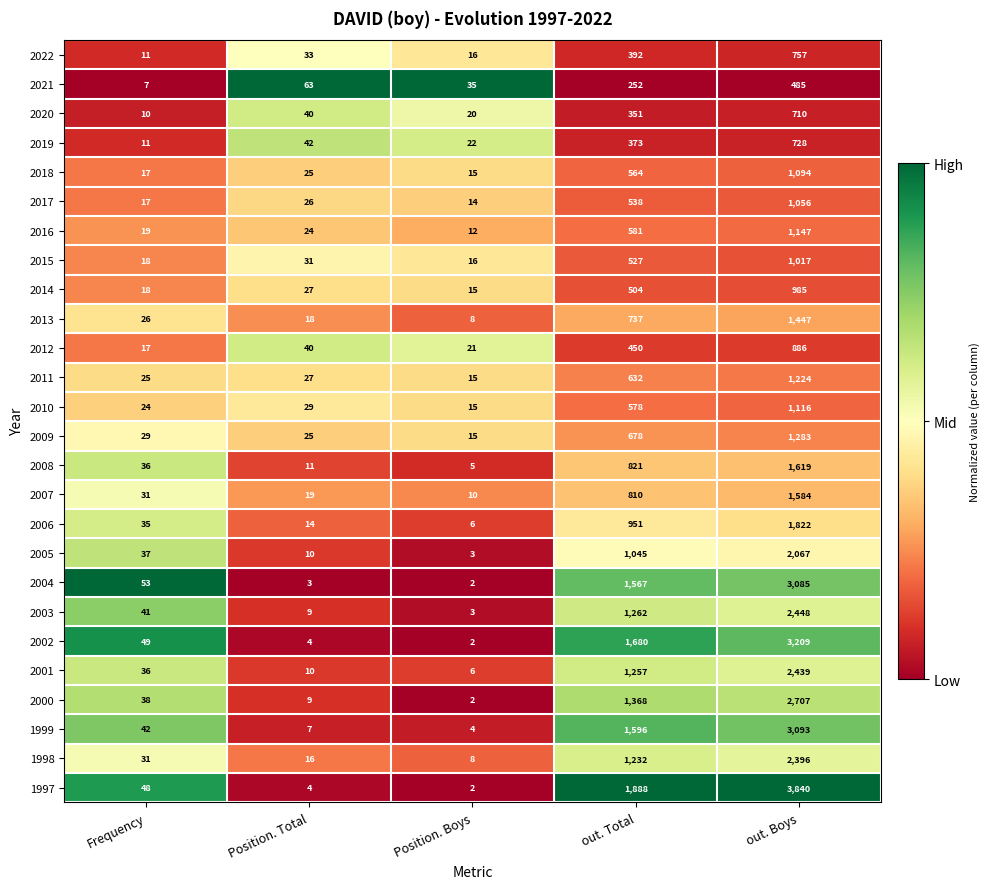

Rank the categories by 2012 value from highest to lowest.

out. Boys, out. Total, Position. Total, Position. Boys, Frequency